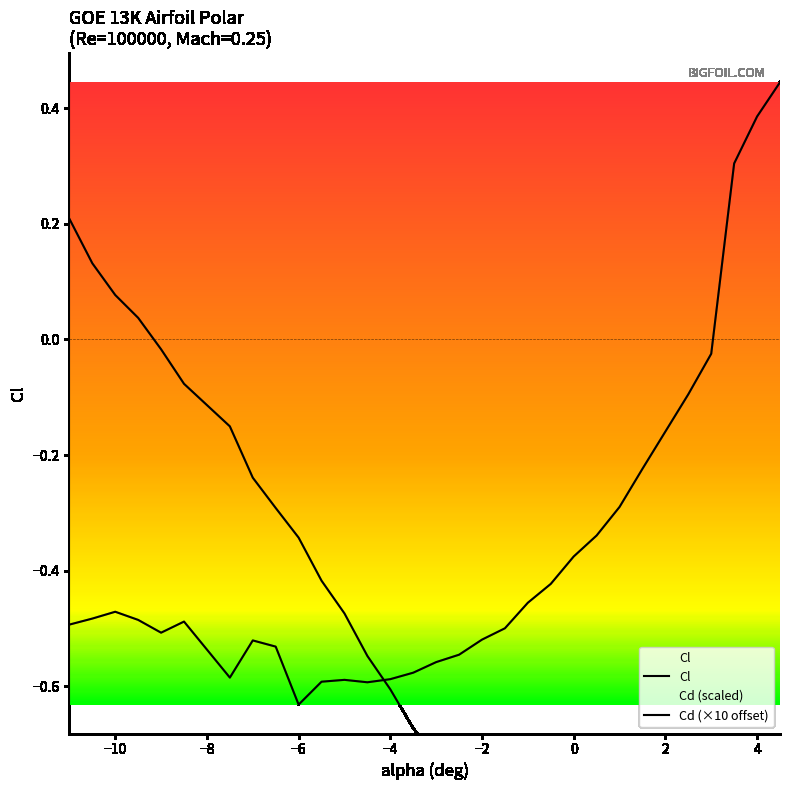

What is the maximum value shown in the chart?

0.4